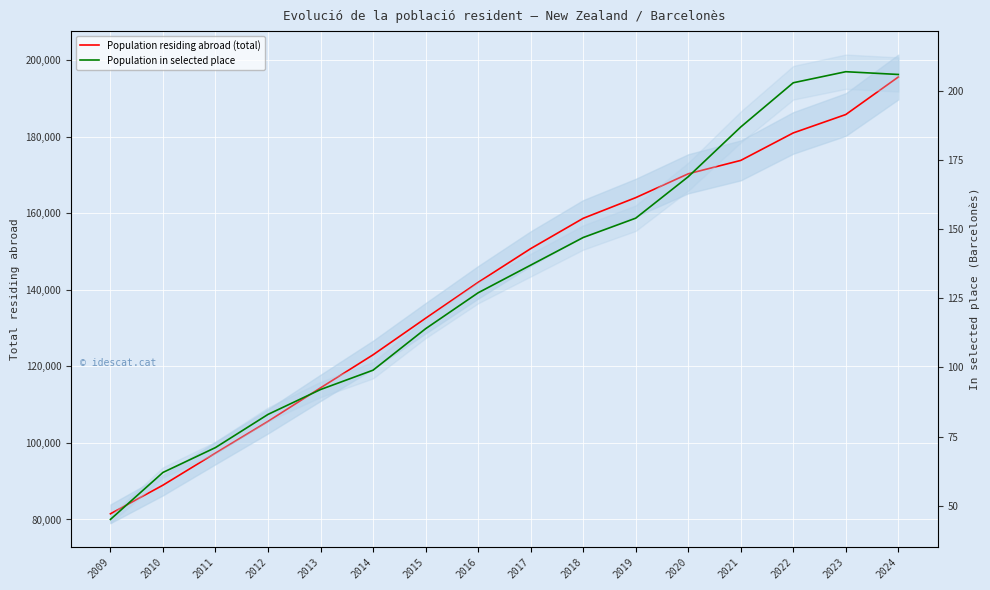

At how many categories does at least one series exceed 192963?

1